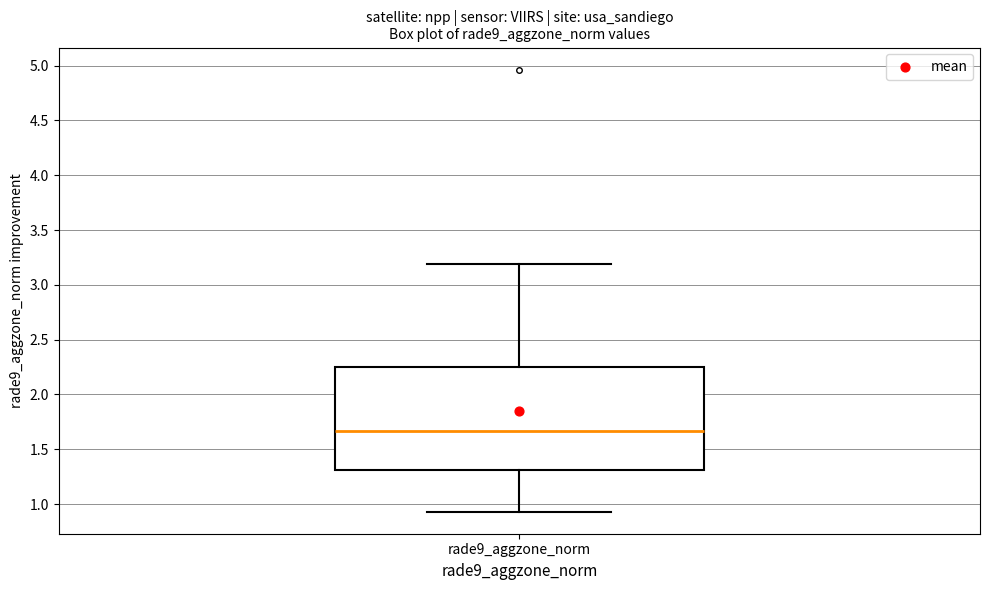

Where does the upper whisker of the box for rade9_aggzone_norm end on the y-axis? The values are not printed on the chart, so give them approximately, as read against the axis.

3.20